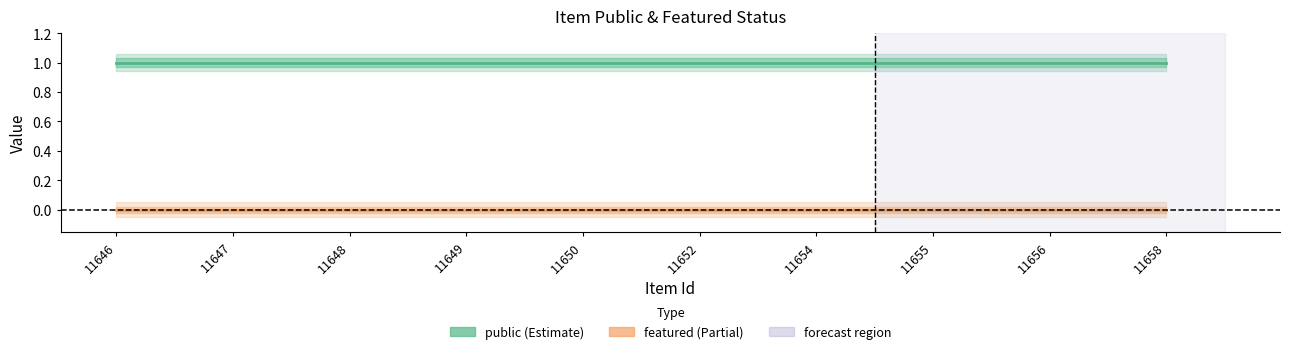

Rank the series by their maximum value, from highest to lowest.

public, featured